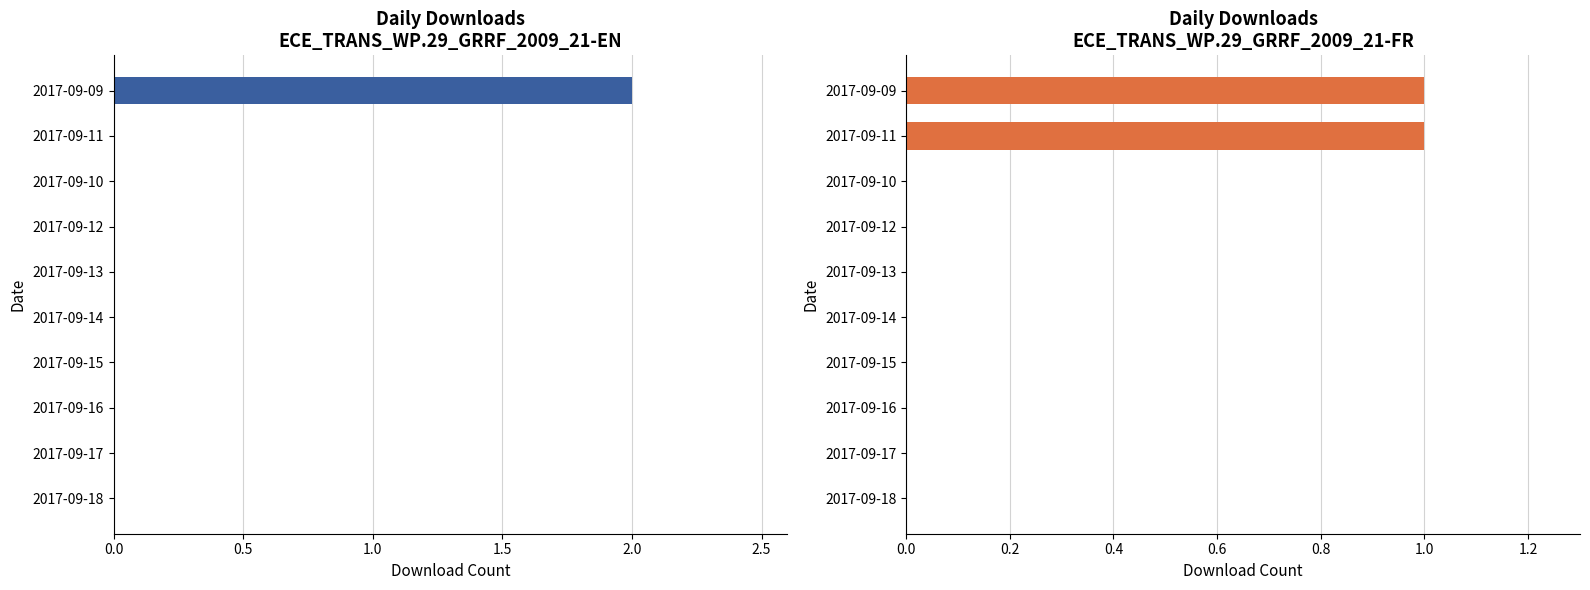

Read the [E_]ECE_TRANS_WP.29_GRRF_2009_21-FR value at 2017-09-09.

1